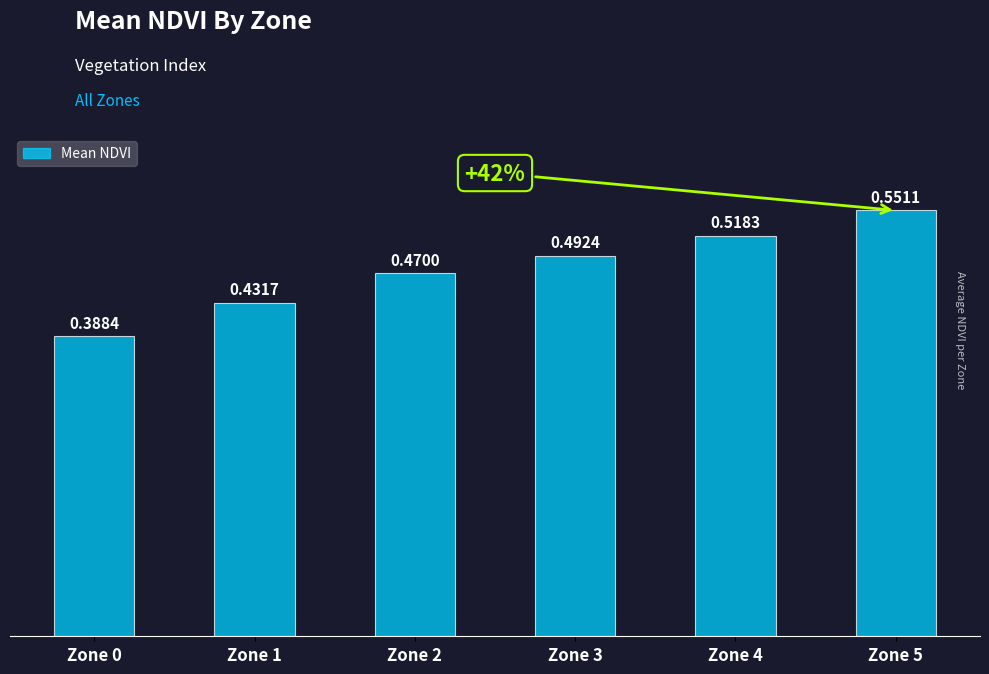

List the labels in order of value, largest first.

Zone 5, Zone 4, Zone 3, Zone 2, Zone 1, Zone 0